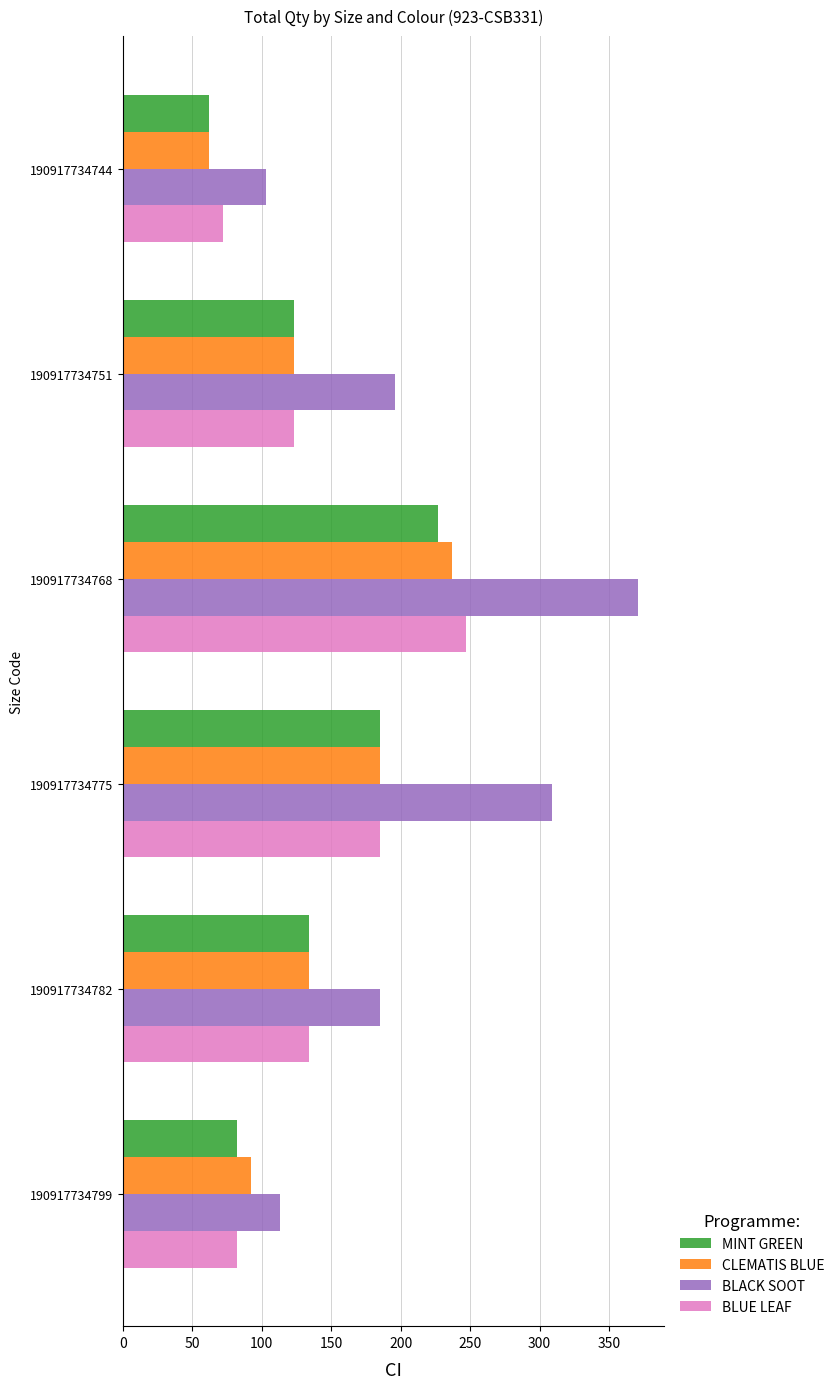

What is the difference between the highest and lowest values at 190917734775?

123.6